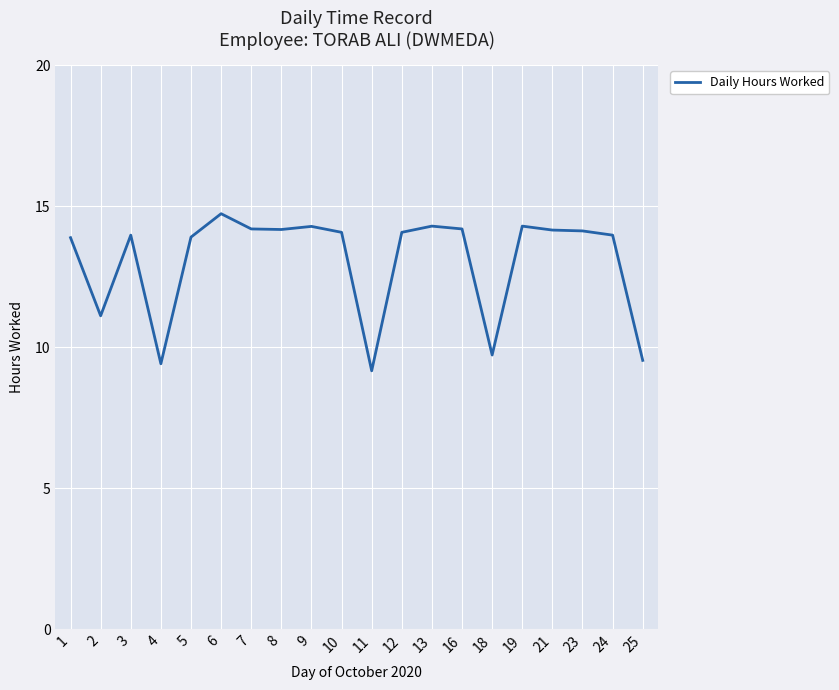

At which label is the value closest to 11?

2